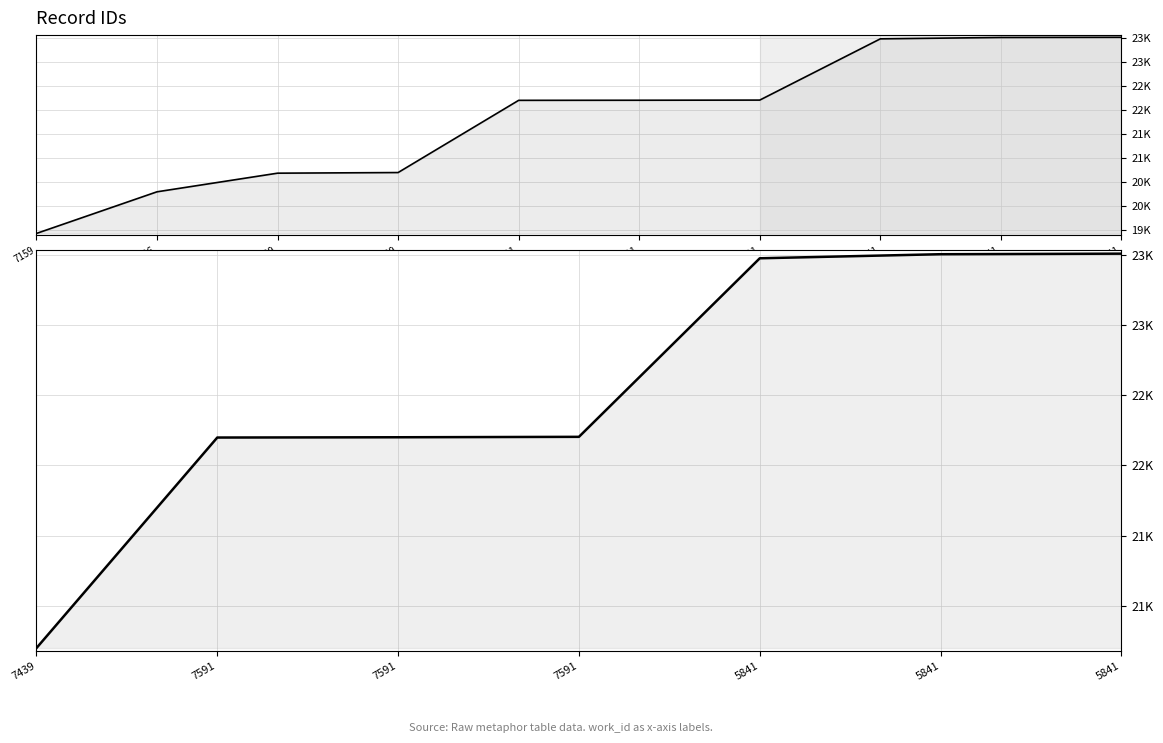

How many values exceed 22203?

3